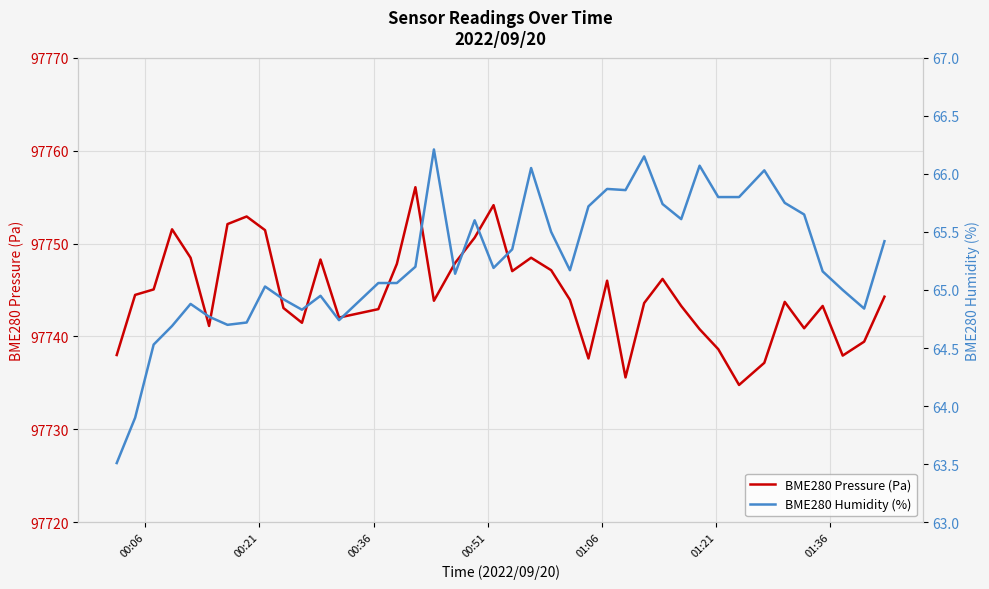

What is the difference between the second highest and second lowest values in the BME280 Pressure (Pa) series?

18.5